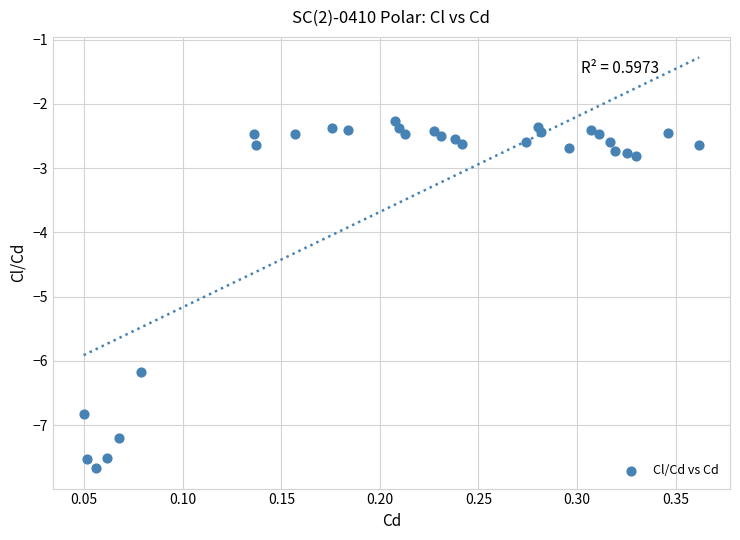

What is the range of Y values (max minus min)?

5.4